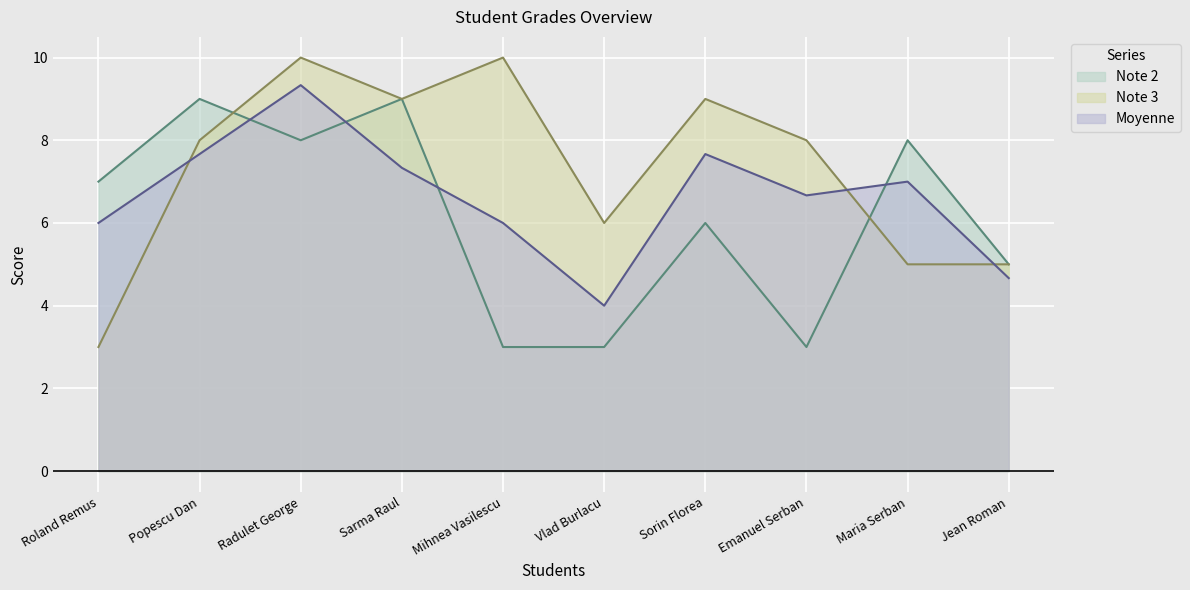

Reading left to right, list all the values displayed in this chart.

Note 2: Roland Remus=7.0	Popescu Dan=9.0	Radulet George=8.0	Sarma Raul=9.0	Mihnea Vasilescu=3.0	Vlad Burlacu=3.0	Sorin Florea=6.0	Emanuel Serban=3.0	Maria Serban=8.0	Jean Roman=5.0
Note 3: Roland Remus=3.0	Popescu Dan=8.0	Radulet George=10.0	Sarma Raul=9.0	Mihnea Vasilescu=10.0	Vlad Burlacu=6.0	Sorin Florea=9.0	Emanuel Serban=8.0	Maria Serban=5.0	Jean Roman=5.0
Moyenne: Roland Remus=6.0	Popescu Dan=7.7	Radulet George=9.3	Sarma Raul=7.3	Mihnea Vasilescu=6.0	Vlad Burlacu=4.0	Sorin Florea=7.7	Emanuel Serban=6.7	Maria Serban=7.0	Jean Roman=4.7